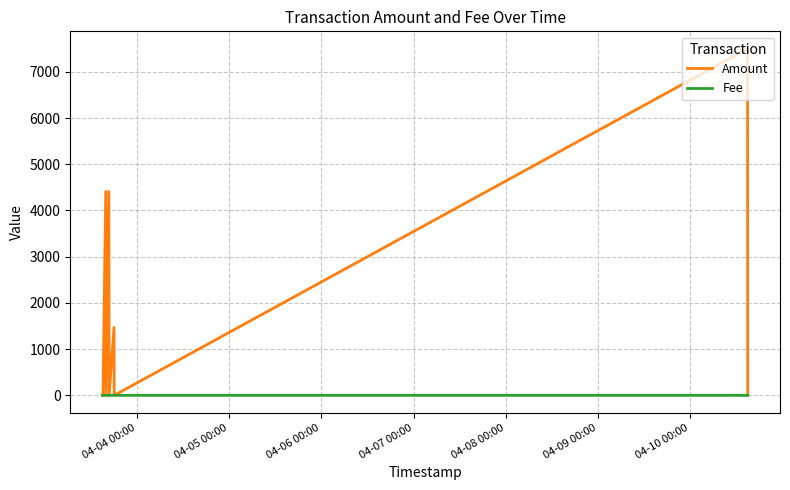

What is the difference between the second highest and second lowest values in the Fee series?

0.3